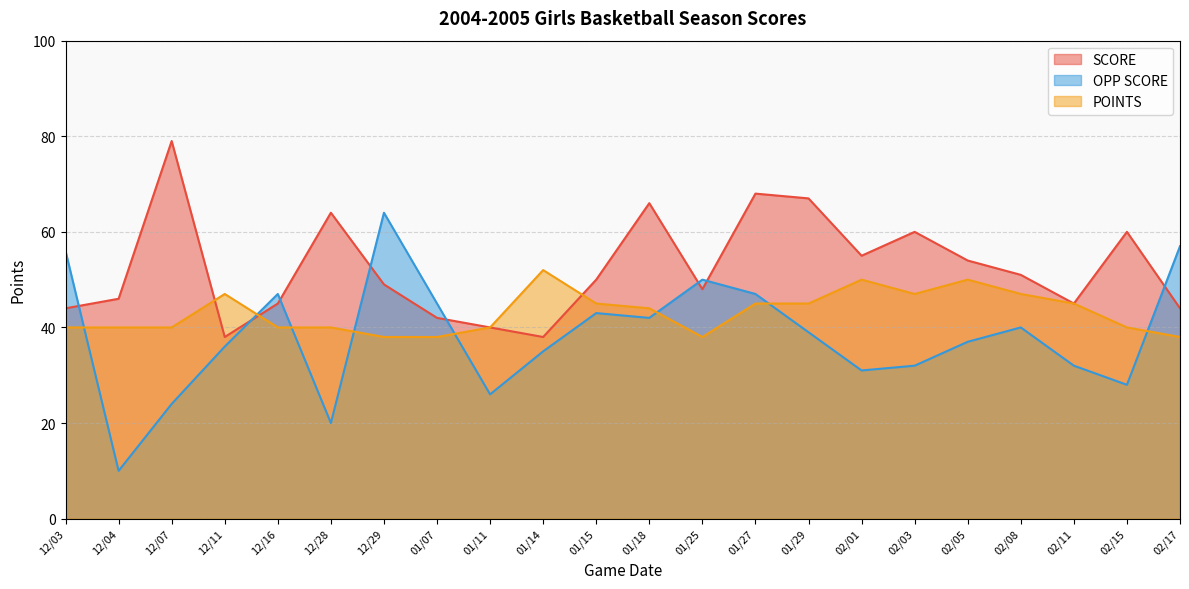

What is the value of the SCORE point at the 17th from the left?

60